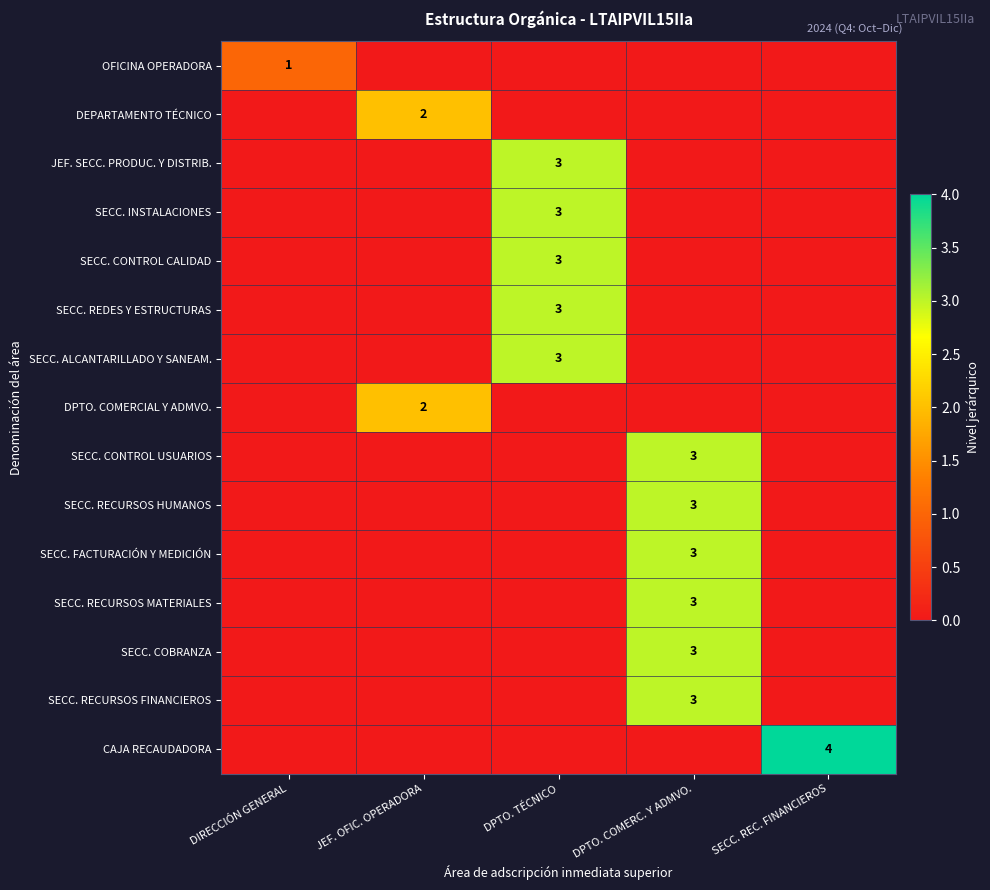

Is it true that DEPARTAMENTO TÉCNICO equals 1 at JEF. OFIC. OPERADORA?

False